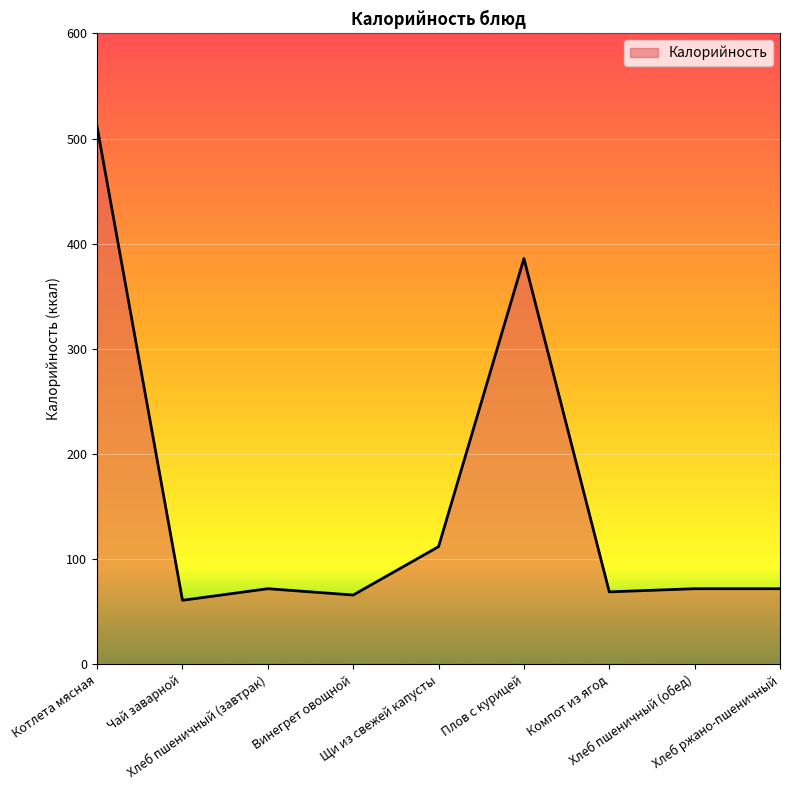

At which category does the data reach its first local valley?

Чай заварной